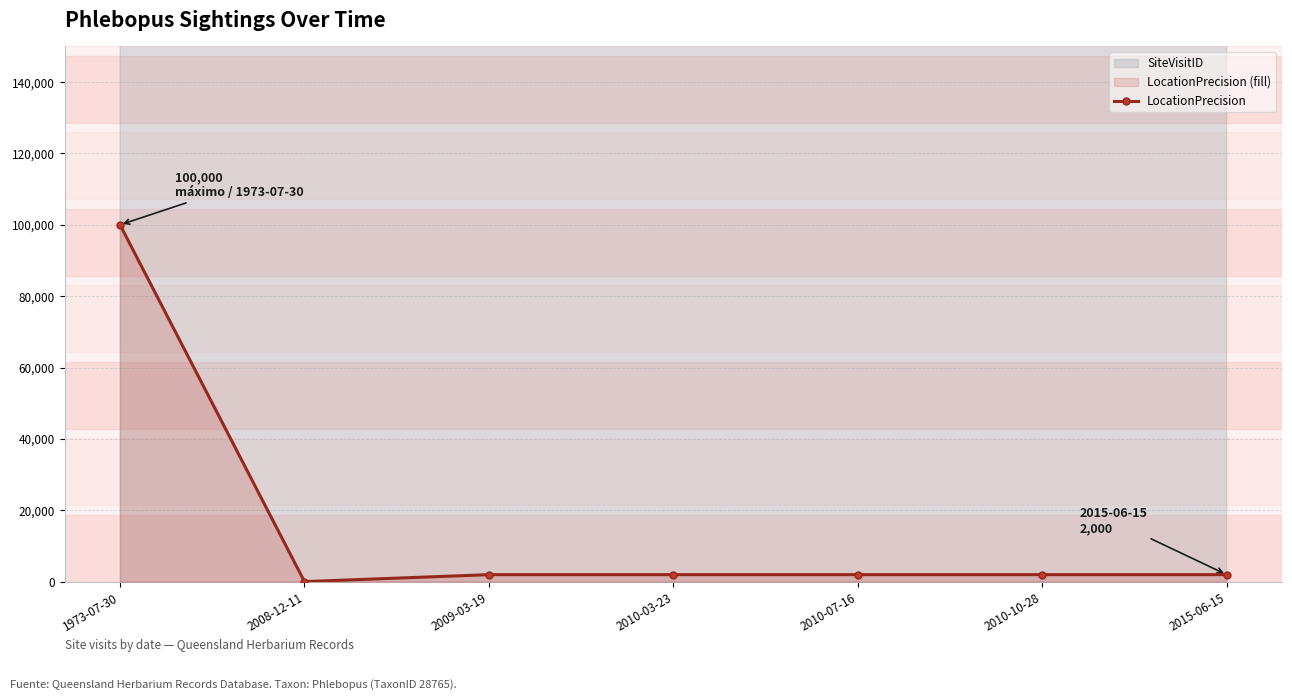

Does the chart display data point markers on the line(s)?

Yes